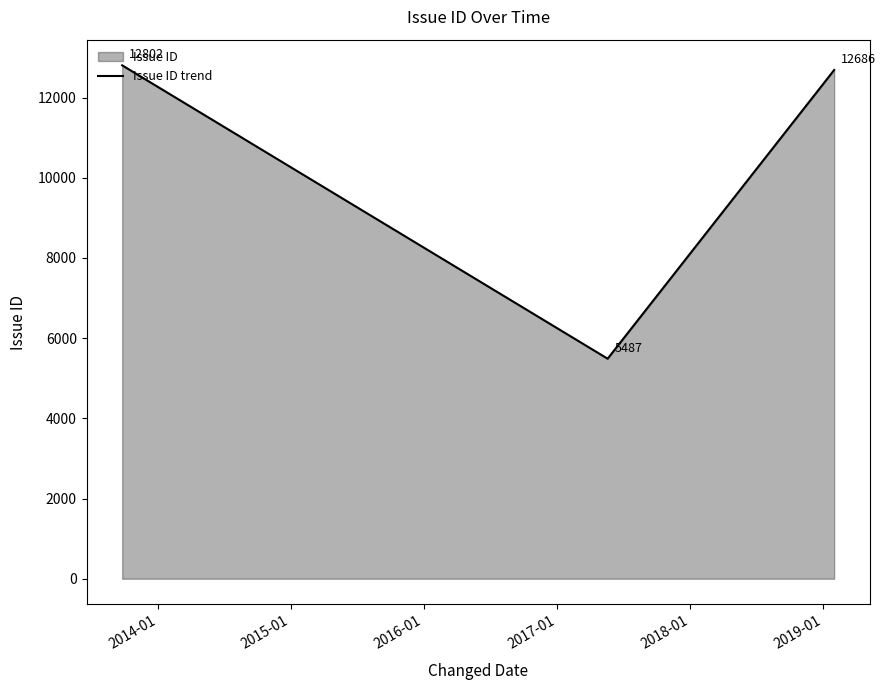

What is the average value?

10325